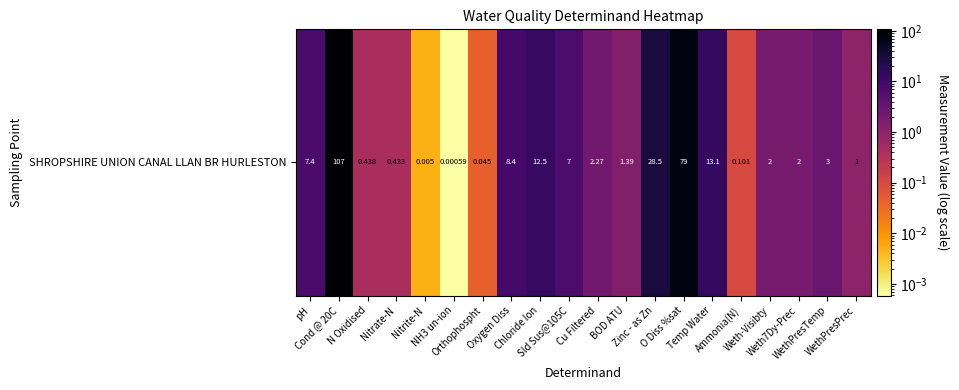

What is the difference between the second highest and second lowest values?

79.0